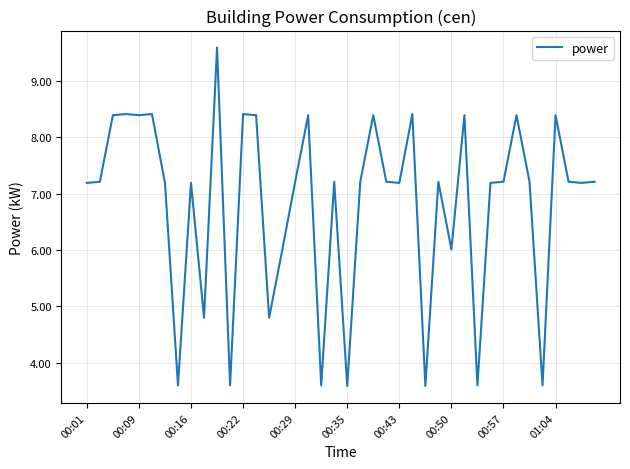

What is the greatest value displayed?

9.6